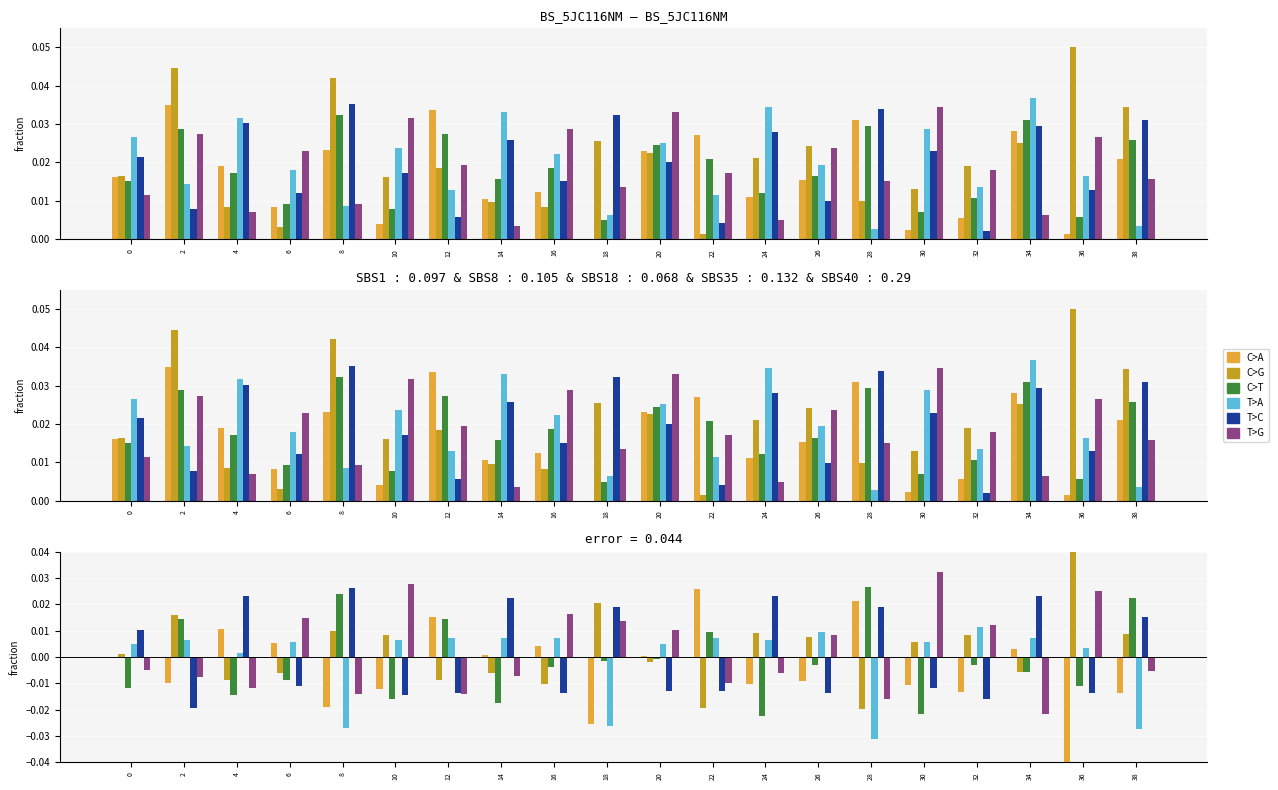

Count the number of data series in this chart.

6